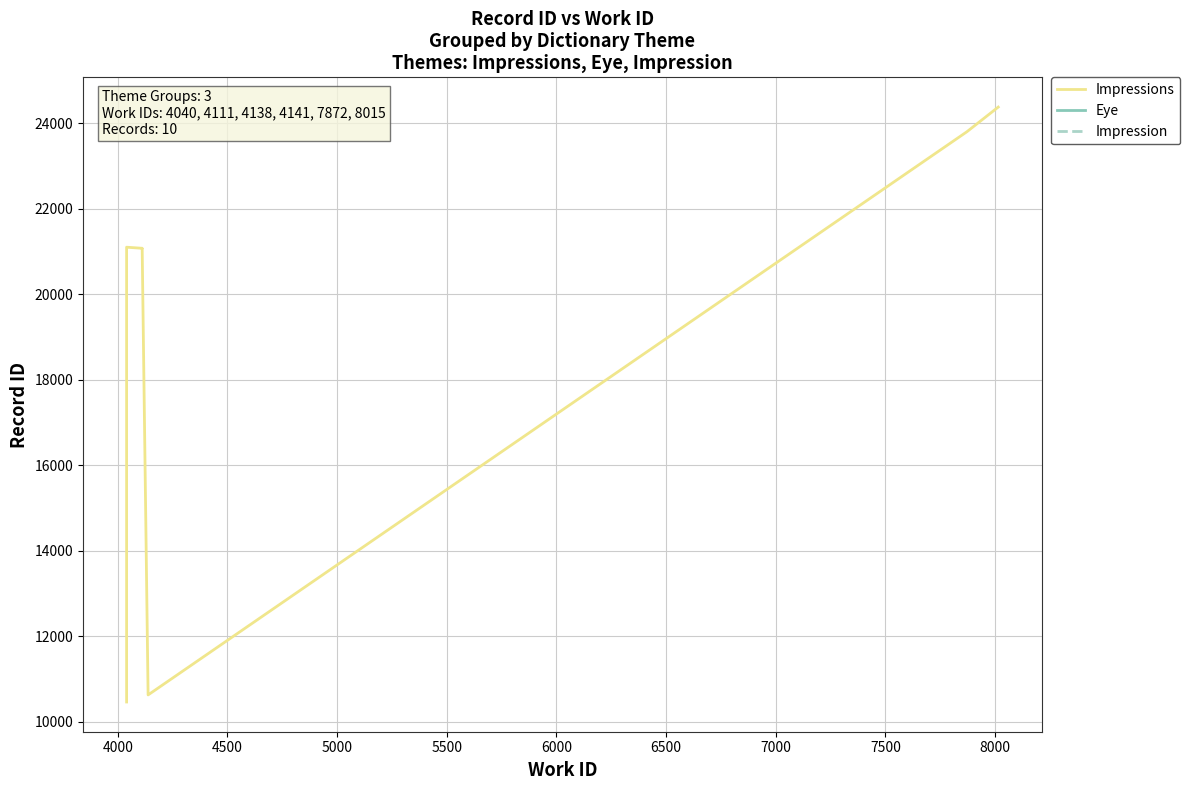

True or false: there are more than 1 points higher than both neighbors.

True